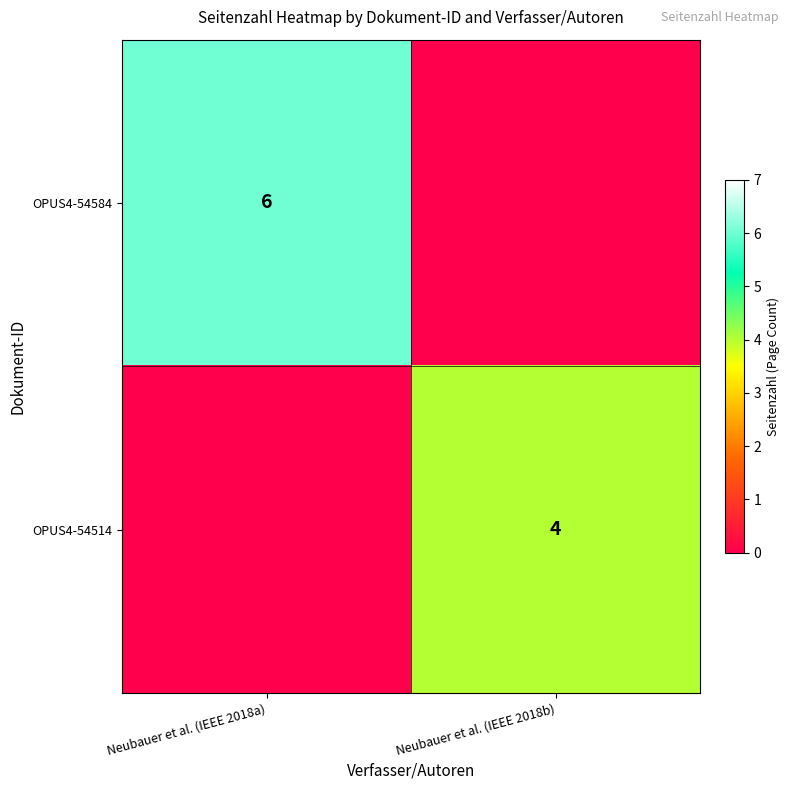

True or false: OPUS4-54514 has a value of 4 at Neubauer et al. (IEEE 2018b).

True